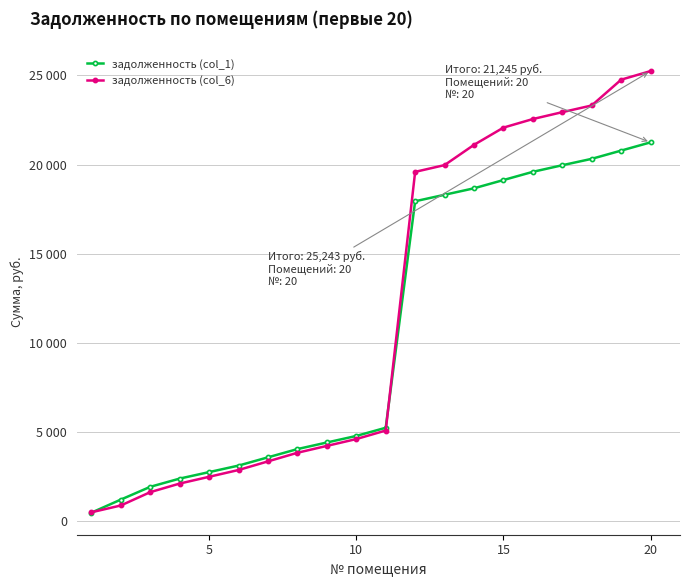

Reading left to right, extract all data points from this chart.

задолженность (col_1): 469.2	1202.0	1918.9	2380.5	2744.1	3109.8	3572.8	4035.8	4405.0	4772.7	5231.6	17940.1	18303.7	18666.7	19129.7	19591.3	19961.1	20319.9	20782.2	21244.5
задолженность (col_6): 489.6	871.9	1620.0	2101.7	2481.1	2862.7	3345.8	3829.0	4214.2	4597.9	5076.7	19588.9	19968.3	21105.0	22071.2	22552.9	22938.8	23313.2	24761.0	25243.4